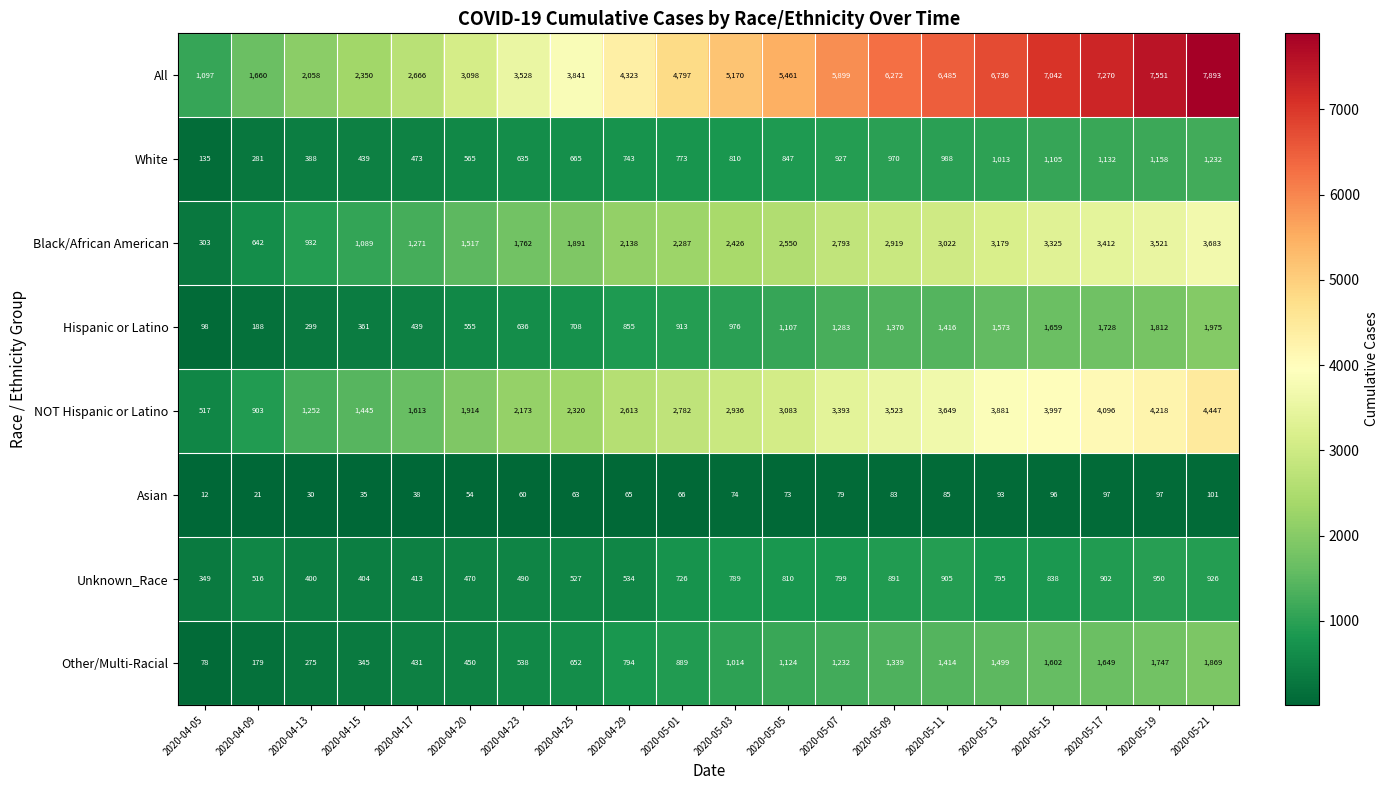

Which series has the largest total across all categories?

All